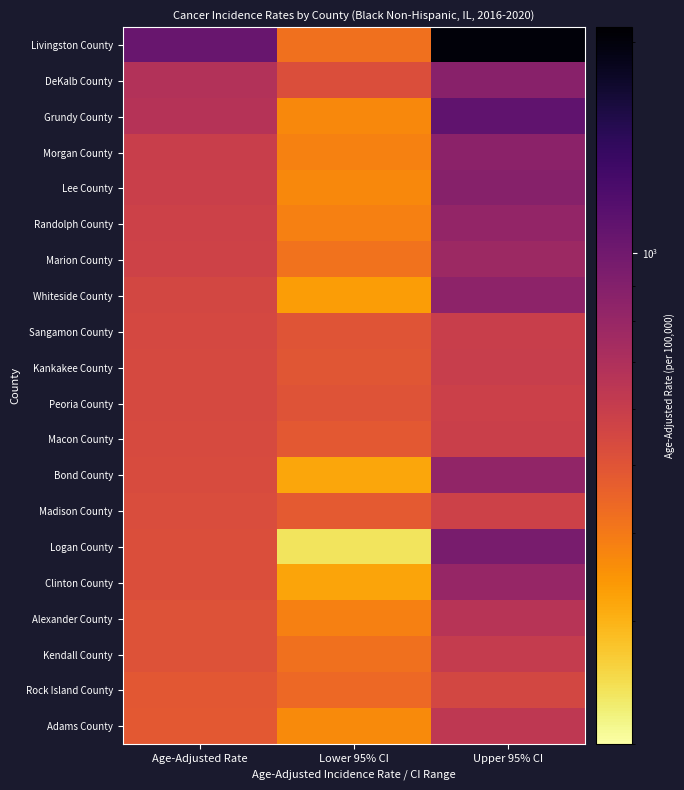

Rank the series by their maximum value, from highest to lowest.

Livingston County, Grundy County, Logan County, Lee County, DeKalb County, Morgan County, Whiteside County, Bond County, Randolph County, Clinton County, Marion County, Alexander County, Adams County, Kendall County, Kankakee County, Sangamon County, Macon County, Peoria County, Madison County, Rock Island County